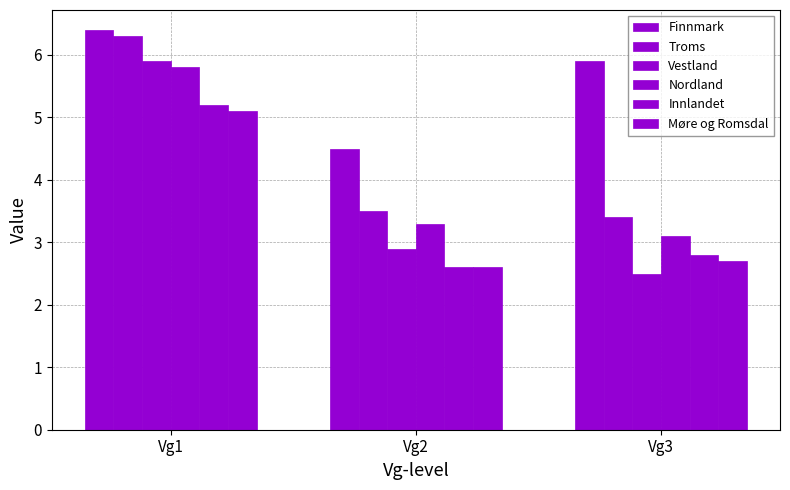

Which series has the widest spread of values?

Vestland